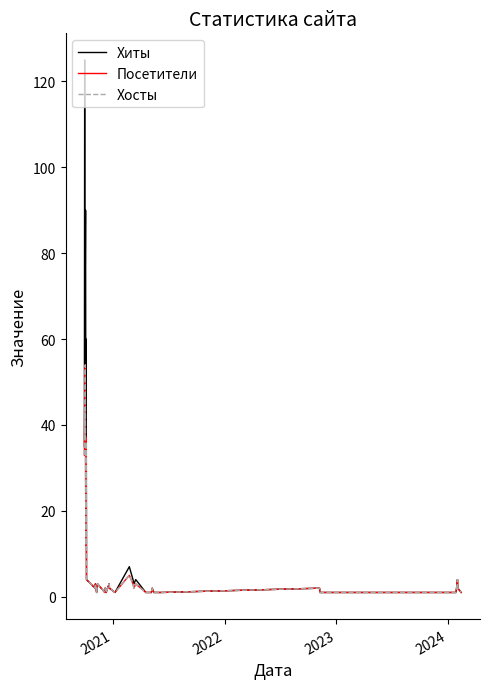

Which series has the largest range (max minus min)?

Хиты